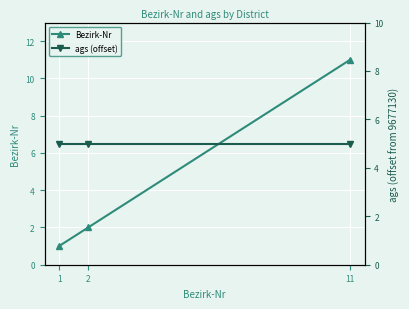

At how many categories does at least one series exceed 7?

1